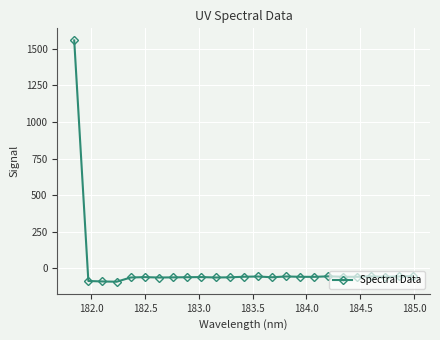

Count the number of values greater than -57.

12